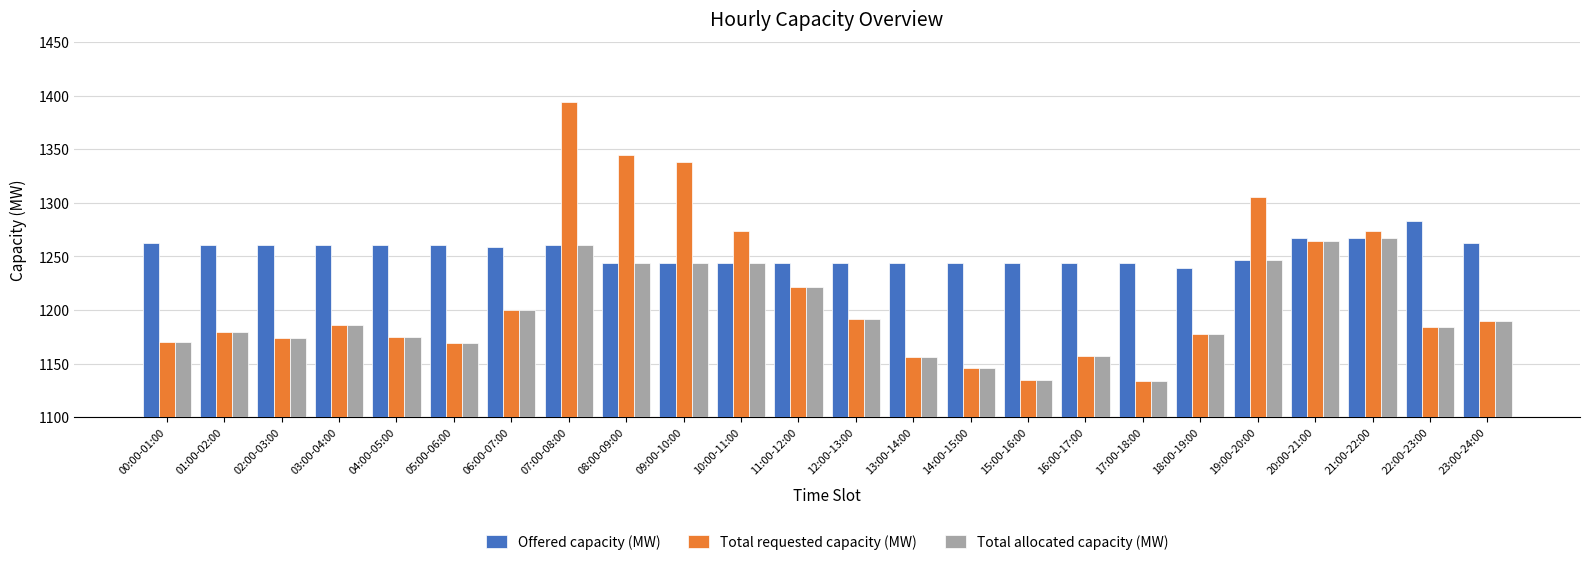

Which series has the largest range (max minus min)?

Total requested capacity (MW)